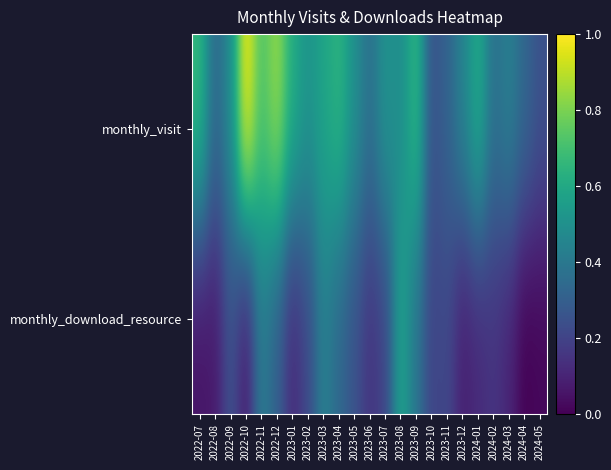

Reading right to left, extract all data points from this chart.

monthly_visit: 2024-05=0.2	2024-04=0.3	2024-03=0.4	2024-02=0.4	2024-01=0.6	2023-12=0.5	2023-11=0.3	2023-10=0.2	2023-09=0.7	2023-08=0.5	2023-07=0.5	2023-06=0.4	2023-05=0.5	2023-04=0.7	2023-03=0.6	2023-02=0.5	2023-01=0.6	2022-12=0.8	2022-11=0.7	2022-10=1.0	2022-09=0.5	2022-08=0.3	2022-07=0.7
monthly_download_resource: 2024-05=0.0	2024-04=0.0	2024-03=0.1	2024-02=0.1	2024-01=0.1	2023-12=0.1	2023-11=0.2	2023-10=0.2	2023-09=0.4	2023-08=0.6	2023-07=0.2	2023-06=0.1	2023-05=0.2	2023-04=0.3	2023-03=0.4	2023-02=0.2	2023-01=0.1	2022-12=0.3	2022-11=0.4	2022-10=0.1	2022-09=0.2	2022-08=0.1	2022-07=0.1